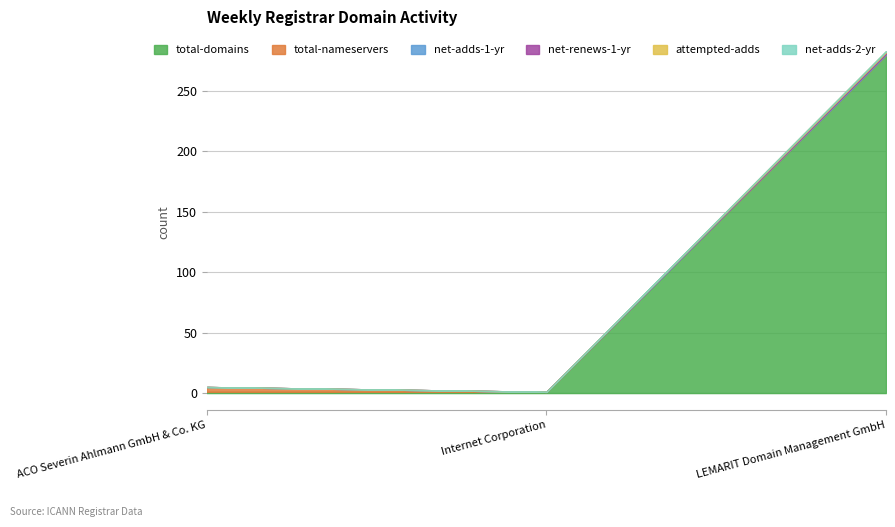

Which category has the highest value in the net-adds-1-yr series?

LEMARIT Domain Management GmbH